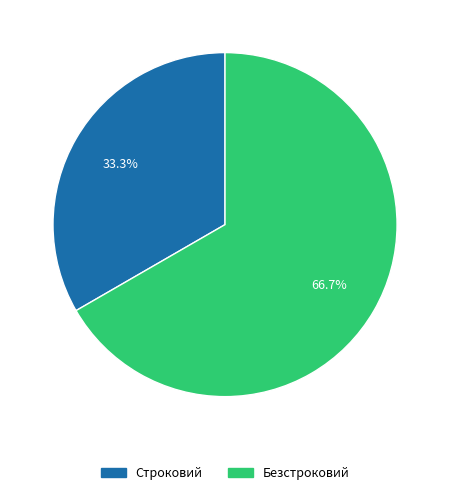

How many segments does this pie chart have?

2